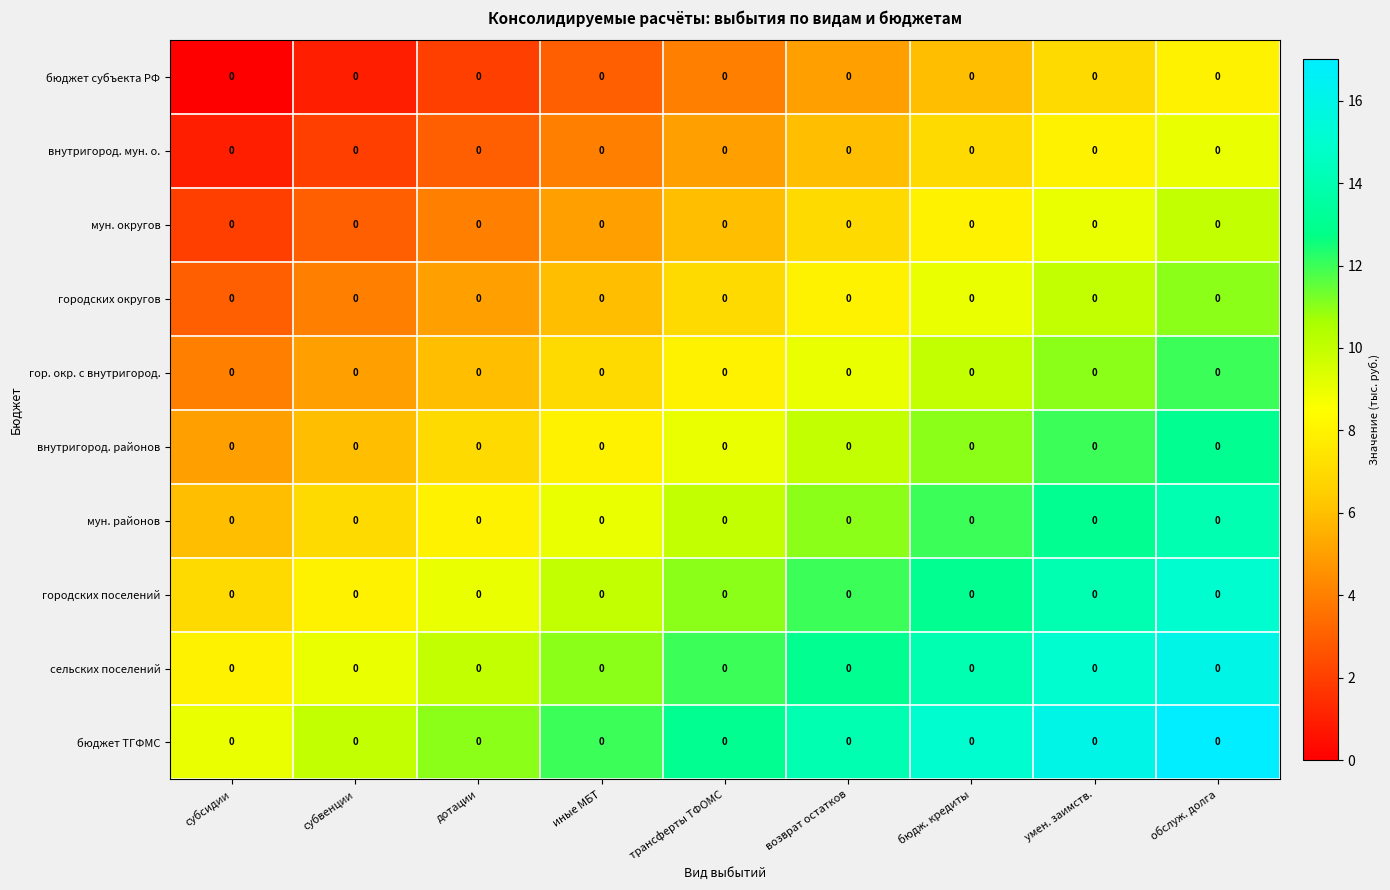

Which has a higher value, возврат остатков or субсидии?

возврат остатков